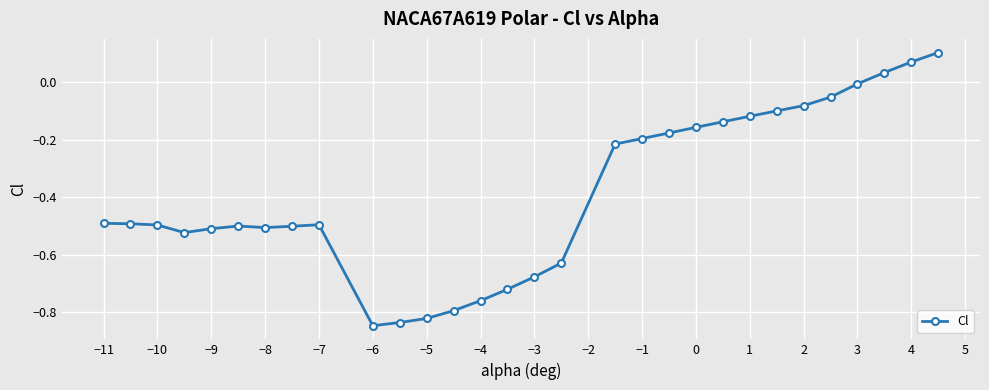

Does the chart have visible grid lines?

Yes